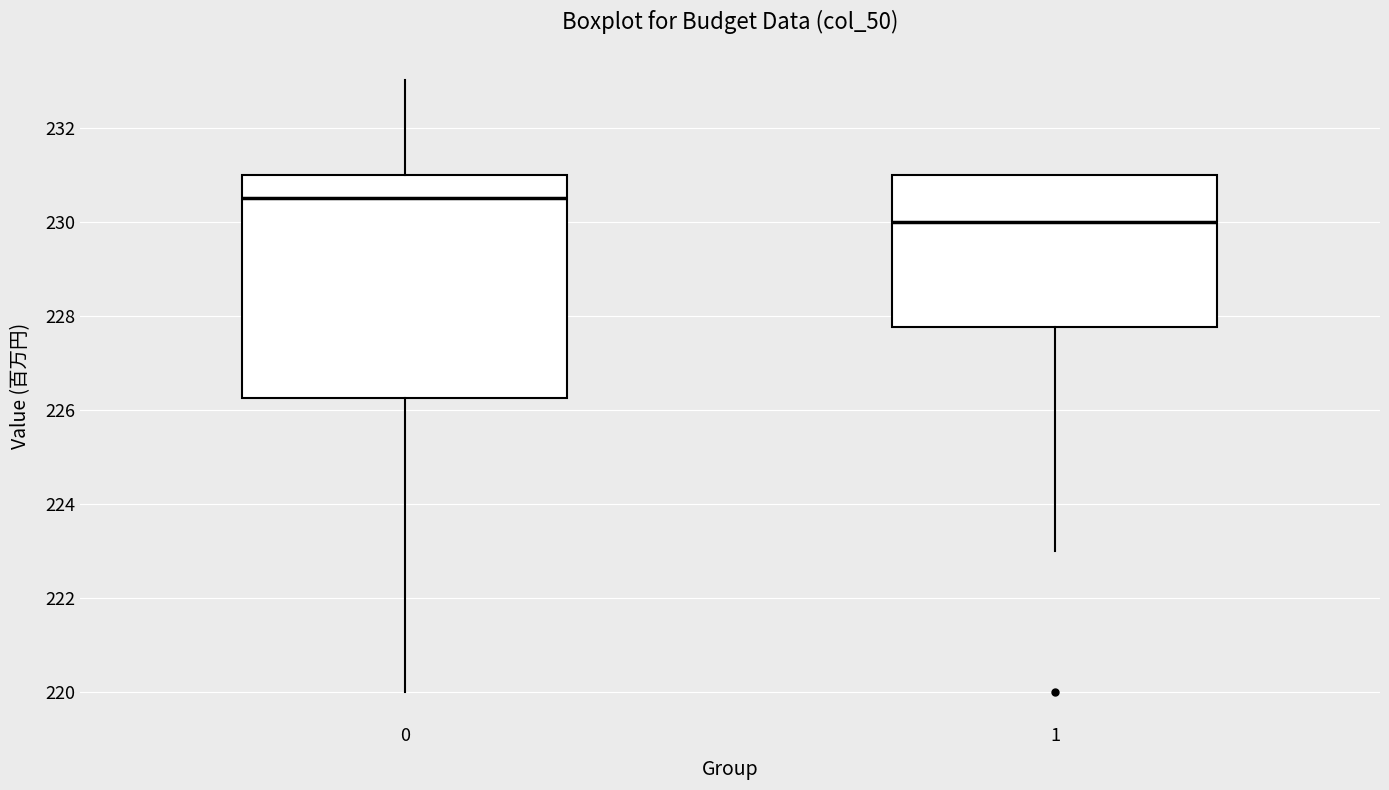

Reading left to right, read every box against the y-axis: the position of its median line, the range the box covers, and the ends of its whiskers. The values are not printed on the chart, so give them approximately, as read against the axis.

0: median 230.6, box 226.2 to 231.0, whiskers 220.0 to 233.0
1: median 230.0, box 227.8 to 231.0, whiskers 223.0 to 231.0